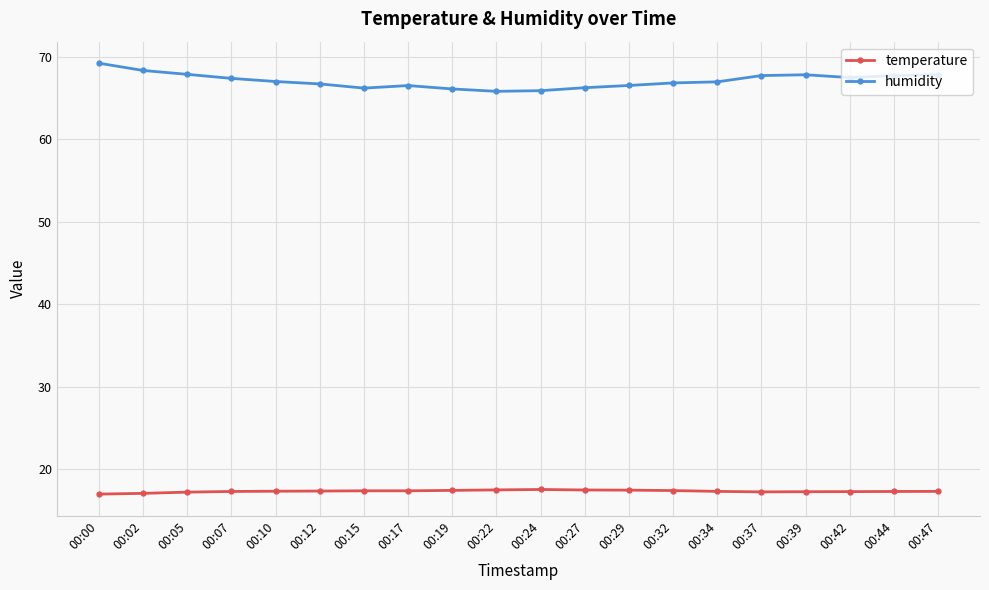

In humidity, how many points are higher than both neighbors (excluding endpoints)?

2